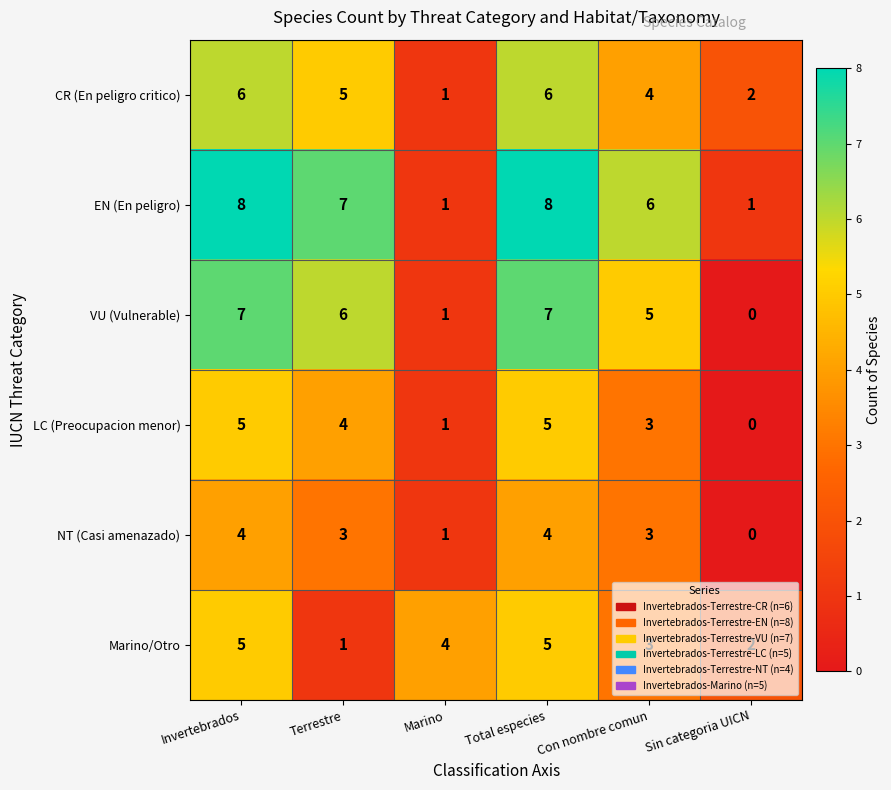

What is the average value of the EN (En peligro) series?

5